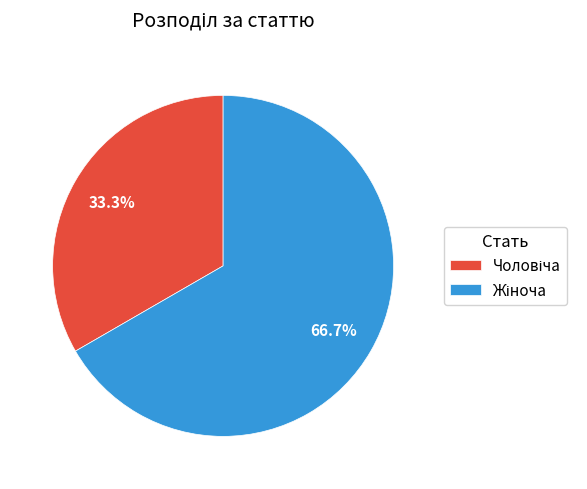

Does any single category account for the majority?

Yes